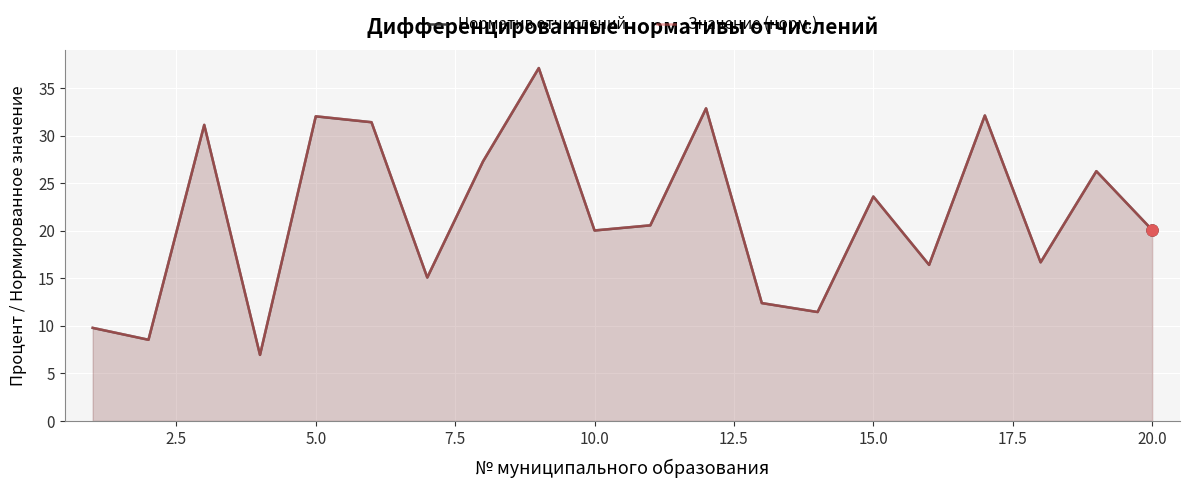

How many categories are shown in the chart?

20